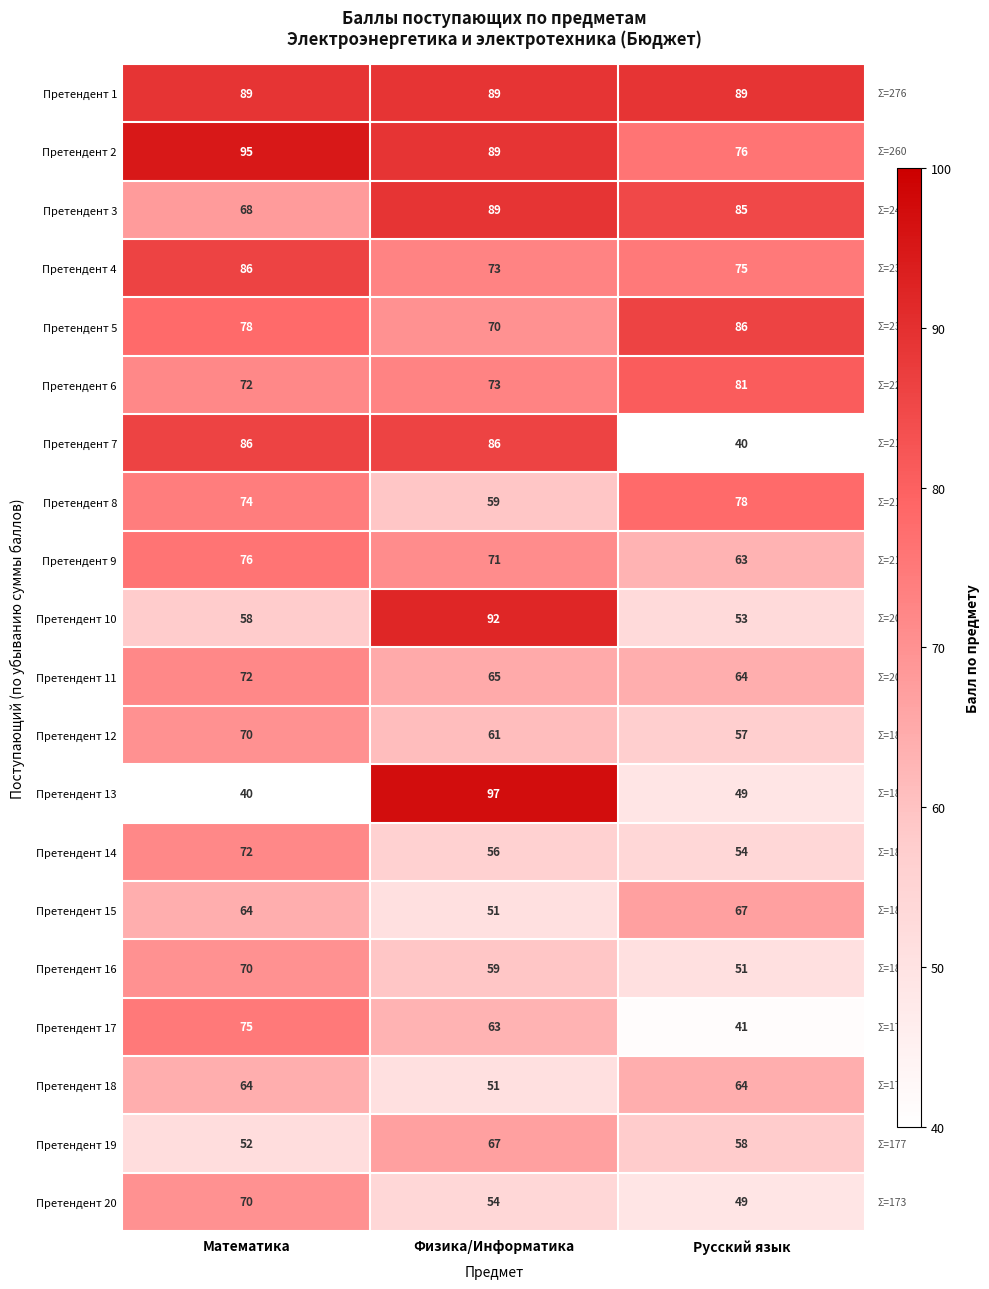

Count the number of data series in this chart.

20